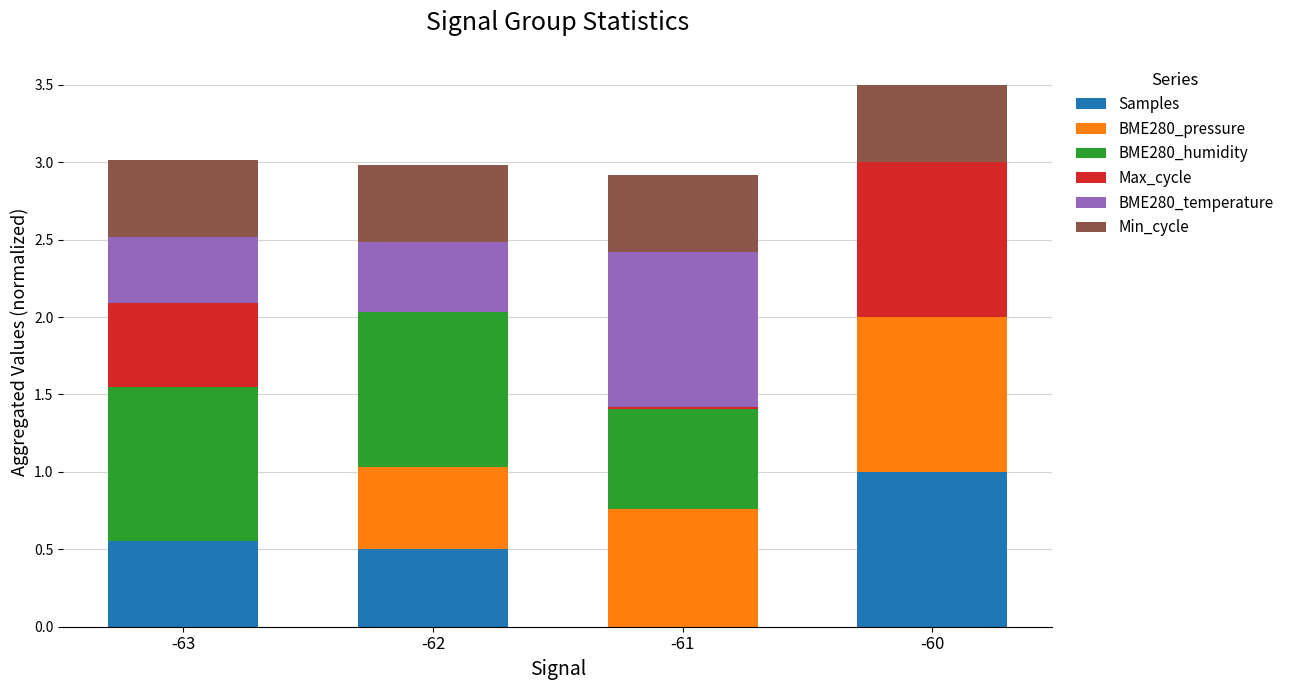

Does the chart contain stacked bars?

Yes